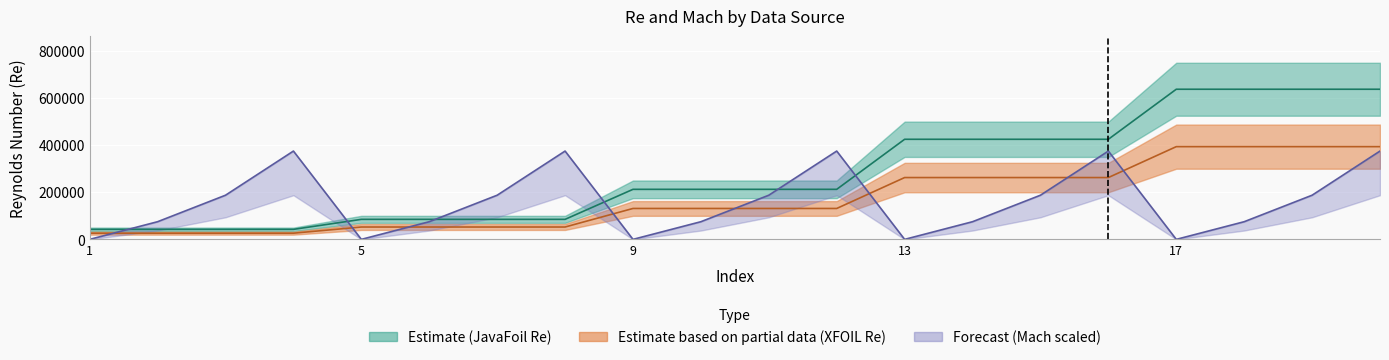

How many lines are shown in the chart?

3